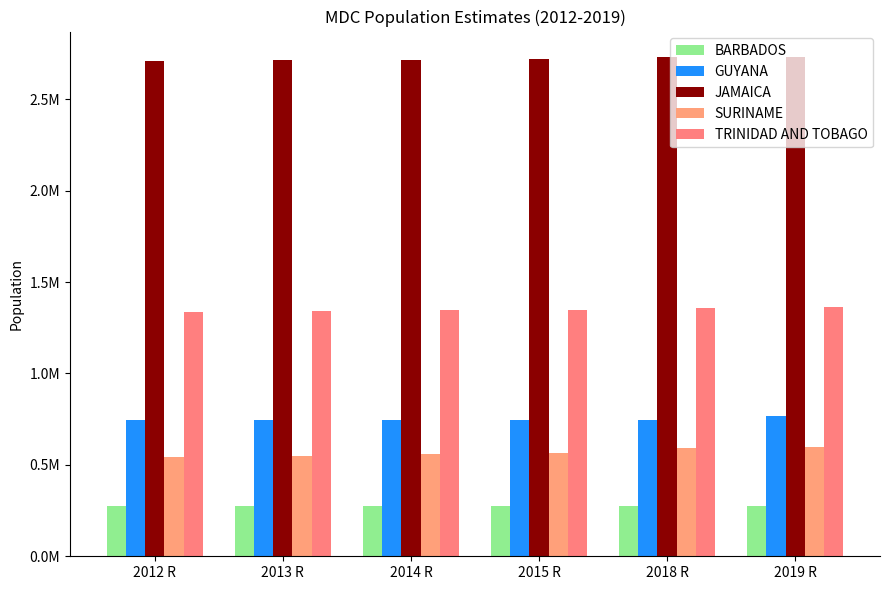

What is the minimum value shown in the chart?

272900